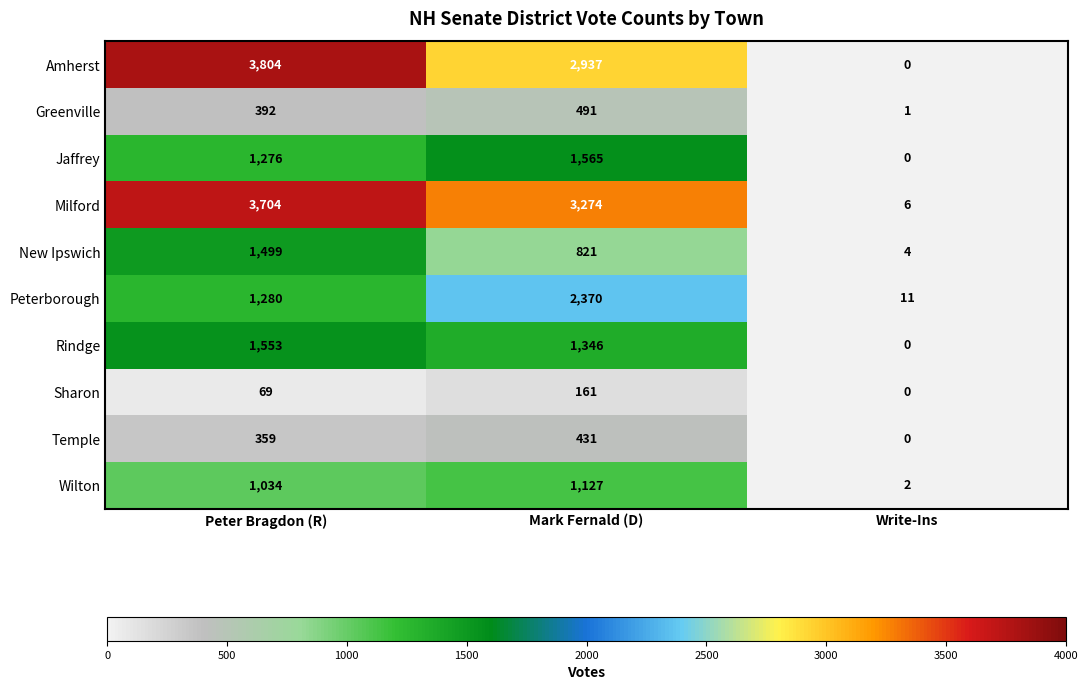

Rank the categories by Temple value from highest to lowest.

Mark Fernald (D), Peter Bragdon (R), Write-Ins